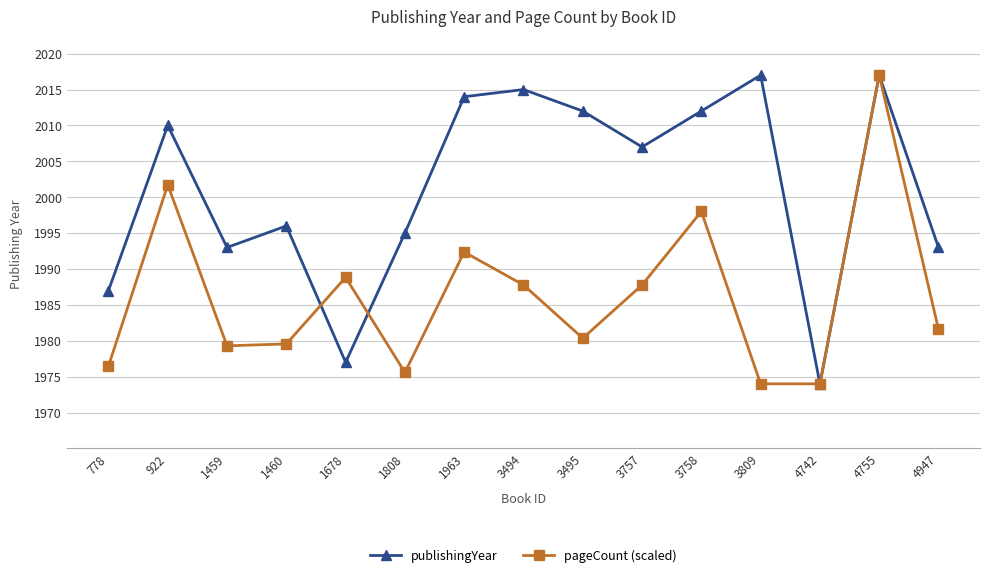

Rank the series by their average value, from highest to lowest.

publishingYear, pageCount (scaled)